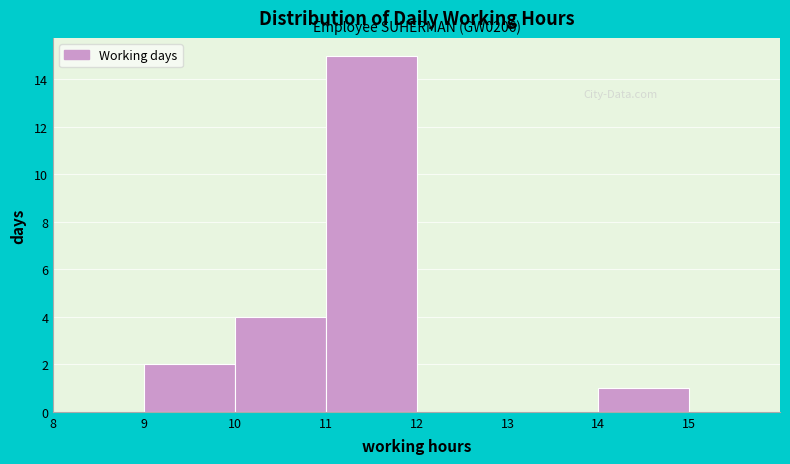

Over which range of the x-axis is the bar tallest?

11 to 12